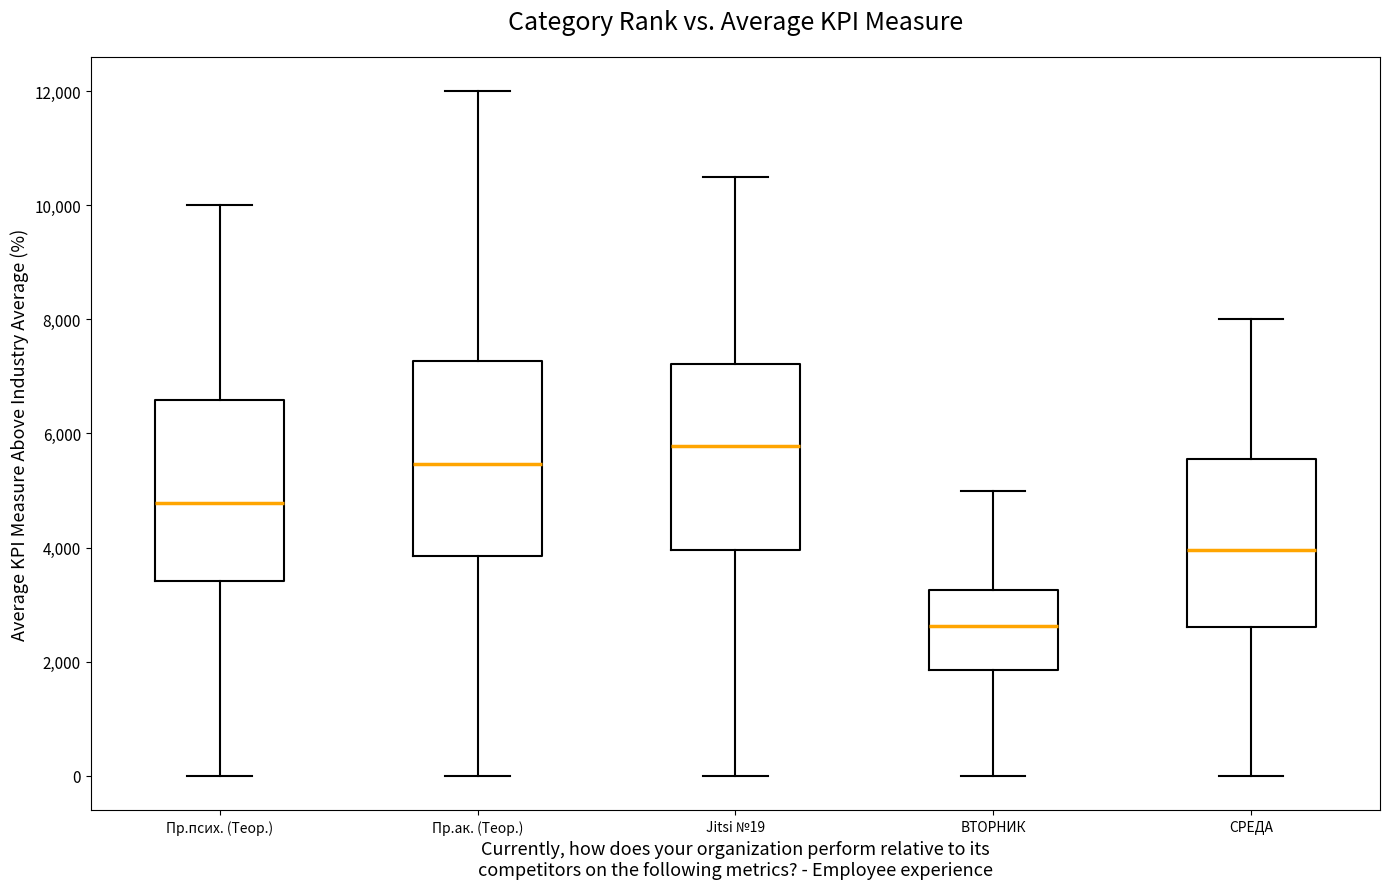

Reading left to right, transcribe this box plot: for each box, give where its median line is, the range the box spans, and where its two whiskers end, as read against the y-axis. The values are not printed on the chart, so give them approximately, as read against the axis.

Пр.псих. (Теор.): median 4800, box 3400 to 6600, whiskers 0 to 10000
Пр.ак. (Теор.): median 5400, box 3800 to 7200, whiskers 0 to 12000
Jitsi №19: median 5800, box 4000 to 7200, whiskers 0 to 10400
ВТОРНИК: median 2600, box 1800 to 3200, whiskers 0 to 5000
СРЕДА: median 4000, box 2600 to 5600, whiskers 0 to 8000